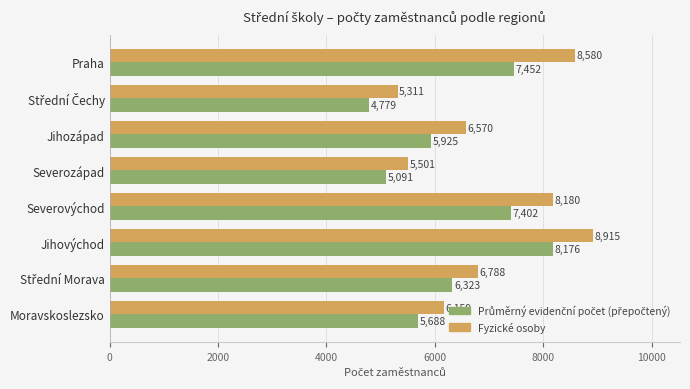

Which series has the widest spread of values?

Fyzické osoby